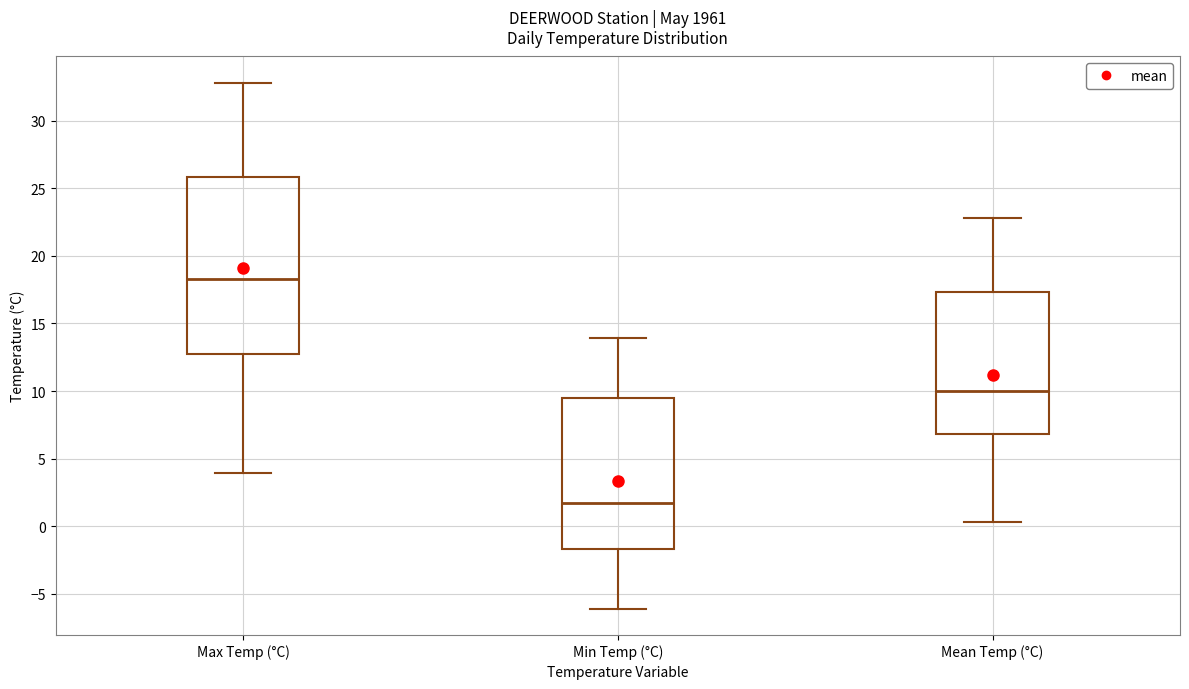

Reading left to right, read every box against the y-axis: the position of its median line, the range the box covers, and the ends of its whiskers. The values are not printed on the chart, so give them approximately, as read against the axis.

Max Temp (°C): median 18.5, box 13.0 to 26.0, whiskers 4.0 to 33.0
Min Temp (°C): median 1.5, box -1.5 to 9.5, whiskers -6.0 to 14.0
Mean Temp (°C): median 10.0, box 7.0 to 17.5, whiskers 0.5 to 23.0